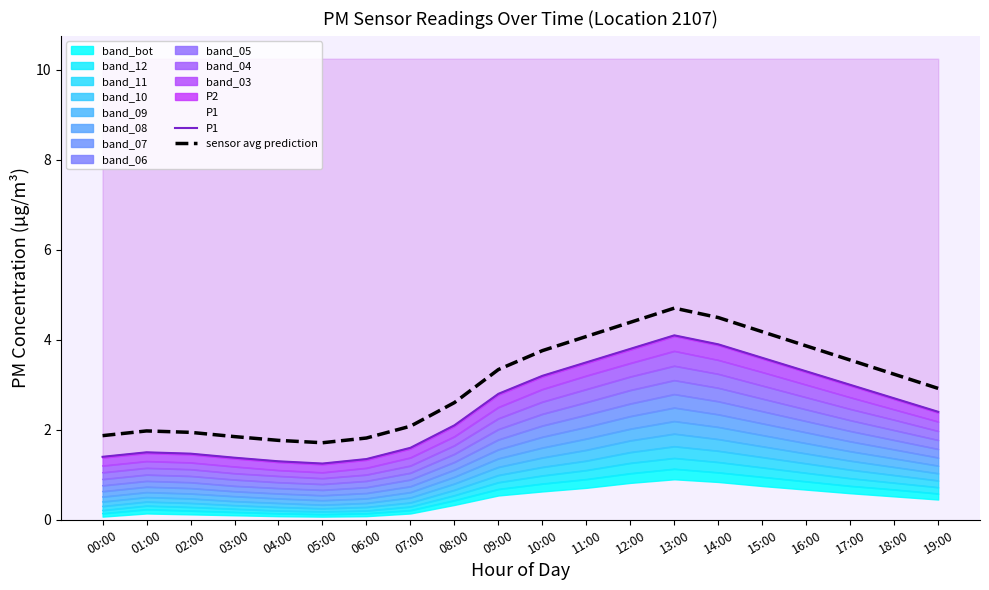

Reading left to right, transcribe all the data shown in this chart.

P1: 1.4	1.5	1.5	1.4	1.3	1.2	1.4	1.6	2.1	2.8	3.2	3.5	3.8	4.1	3.9	3.6	3.3	3.0	2.7	2.4
sensor avg prediction: 1.9	2.0	1.9	1.8	1.8	1.7	1.8	2.1	2.6	3.3	3.8	4.1	4.4	4.7	4.5	4.2	3.9	3.6	3.2	2.9